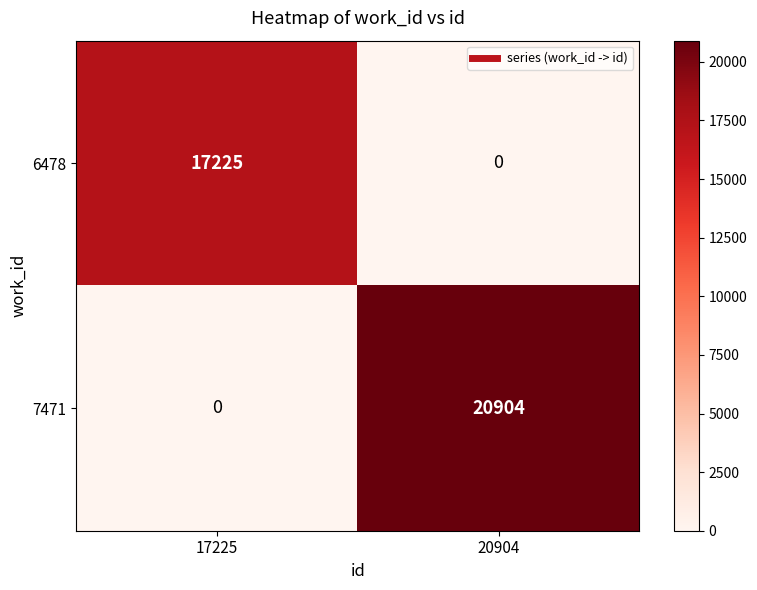

What is the difference between the highest and lowest values at 20904?

20904